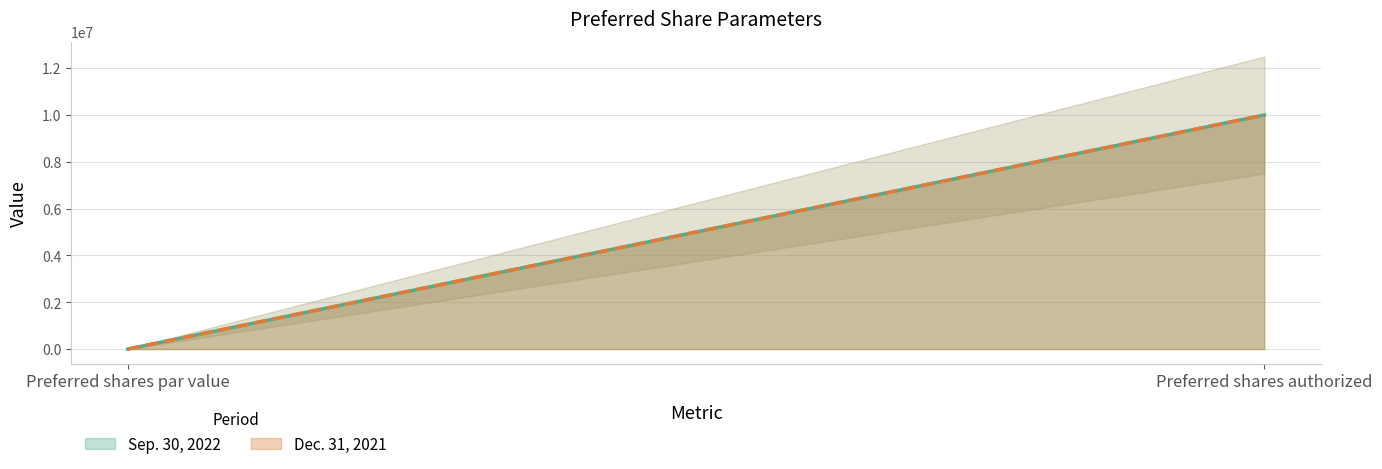

Which series has the largest total across all categories?

Sep. 30, 2022